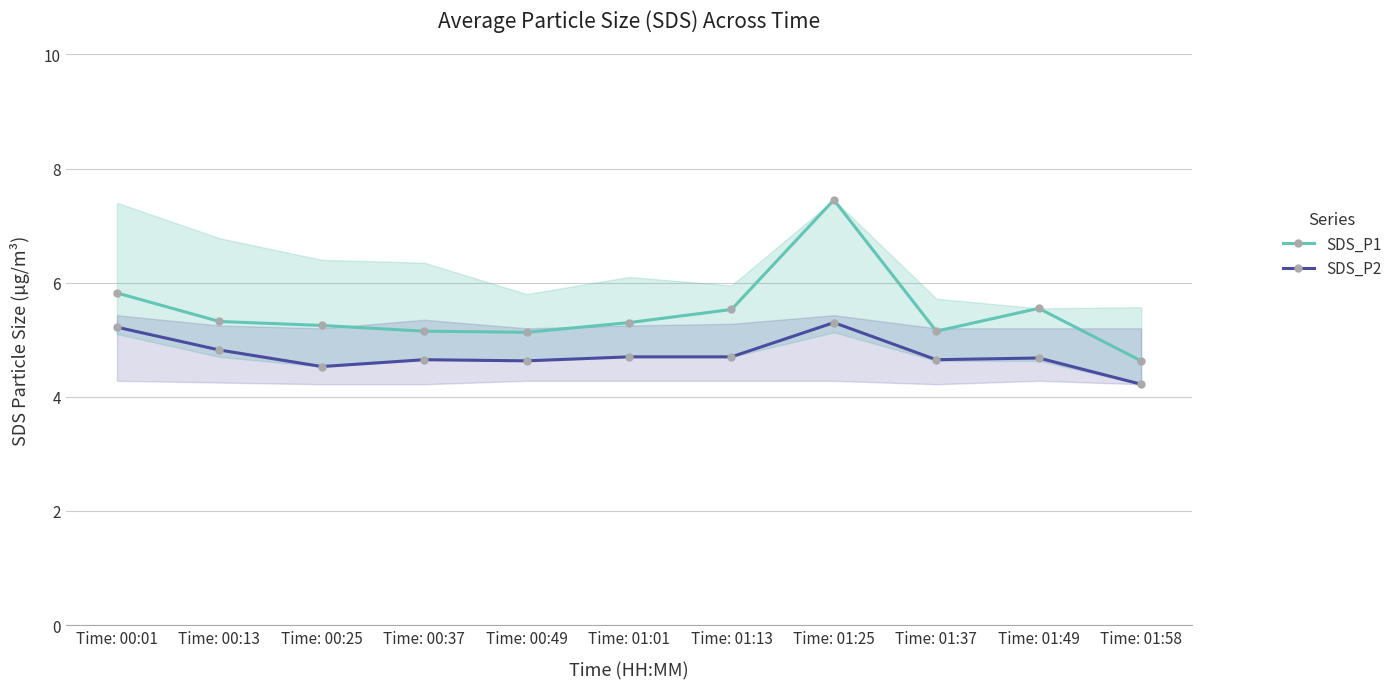

What are all the series names shown in the legend?

SDS_P1, SDS_P2